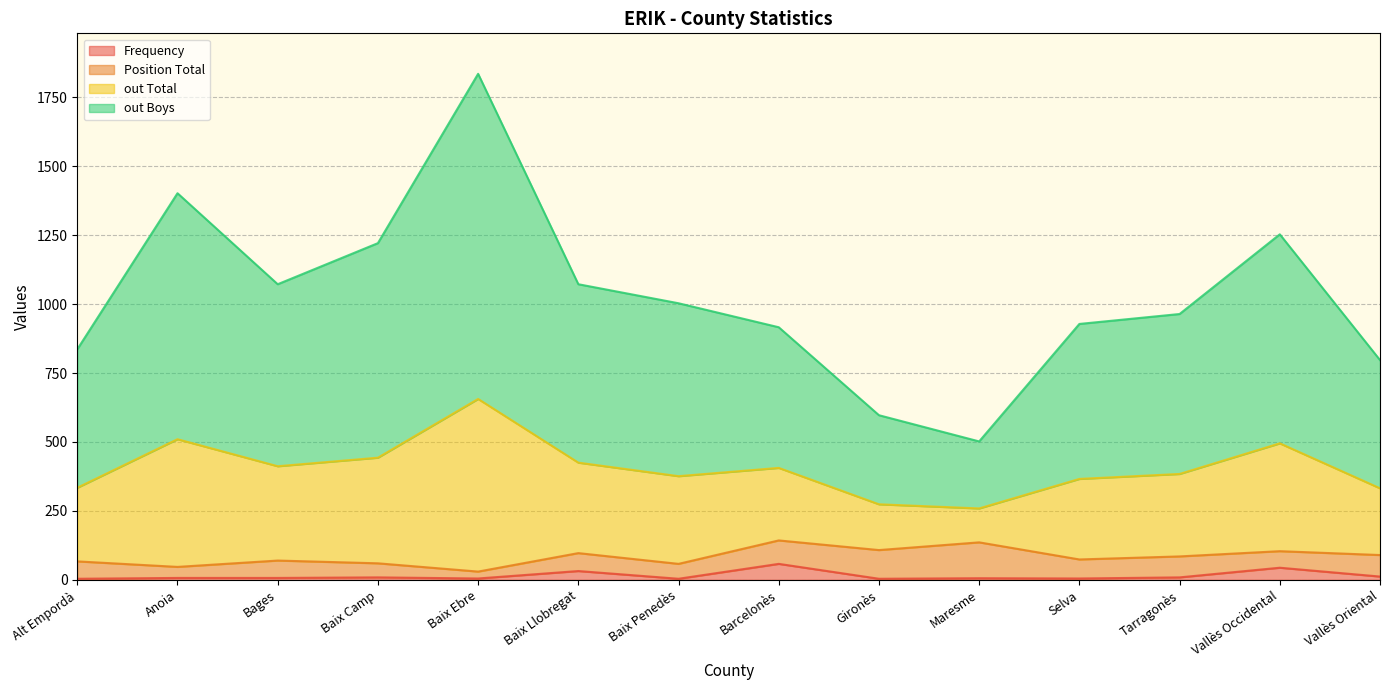

True or false: Frequency and out Total intersect in this chart.

False